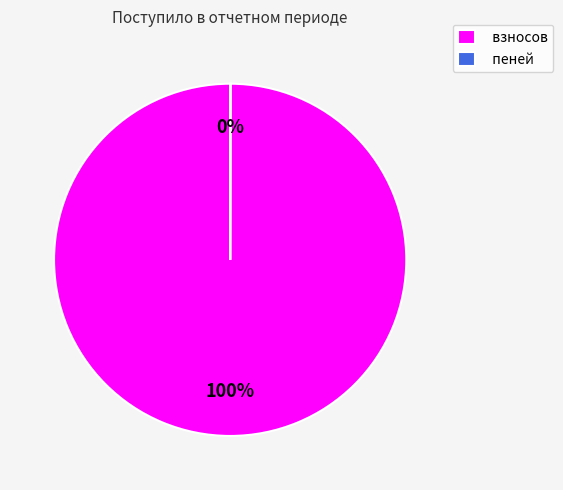

Which category has the biggest portion of the pie?

взносов